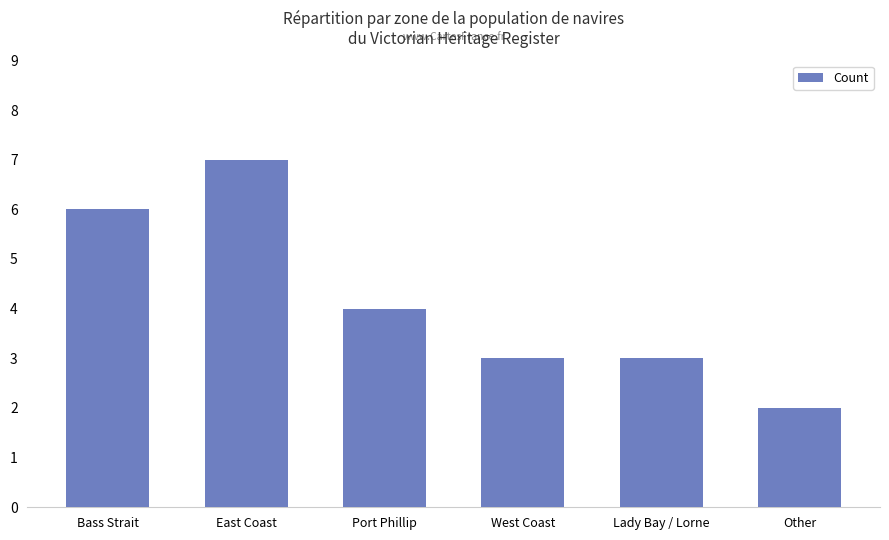

Count the number of data series in this chart.

1